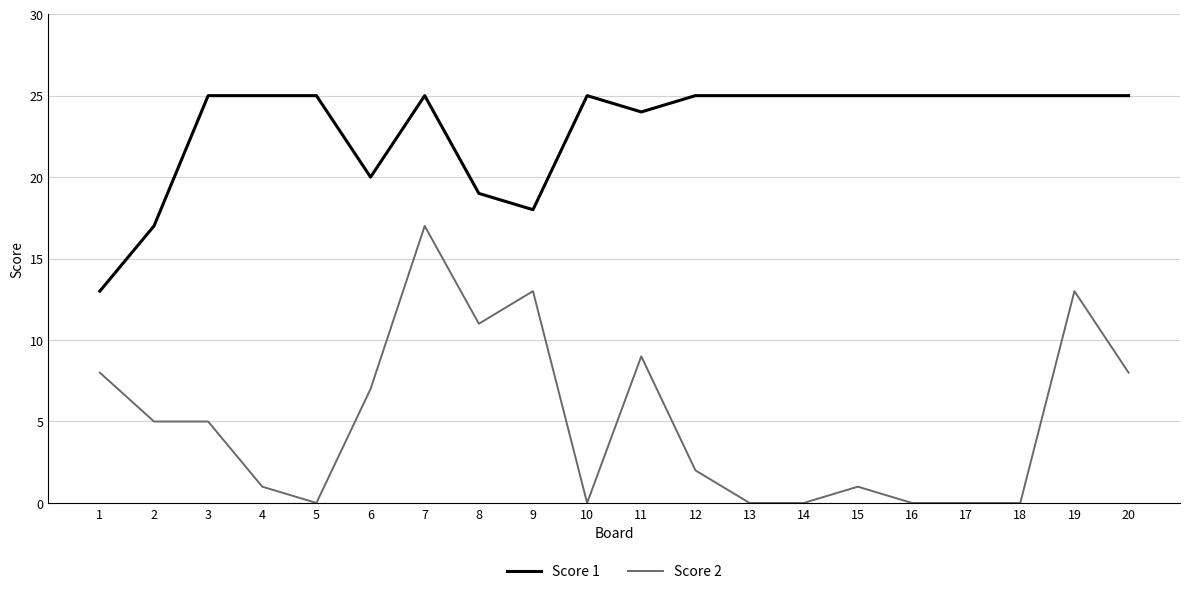

What are all the series names shown in the legend?

Score 1, Score 2